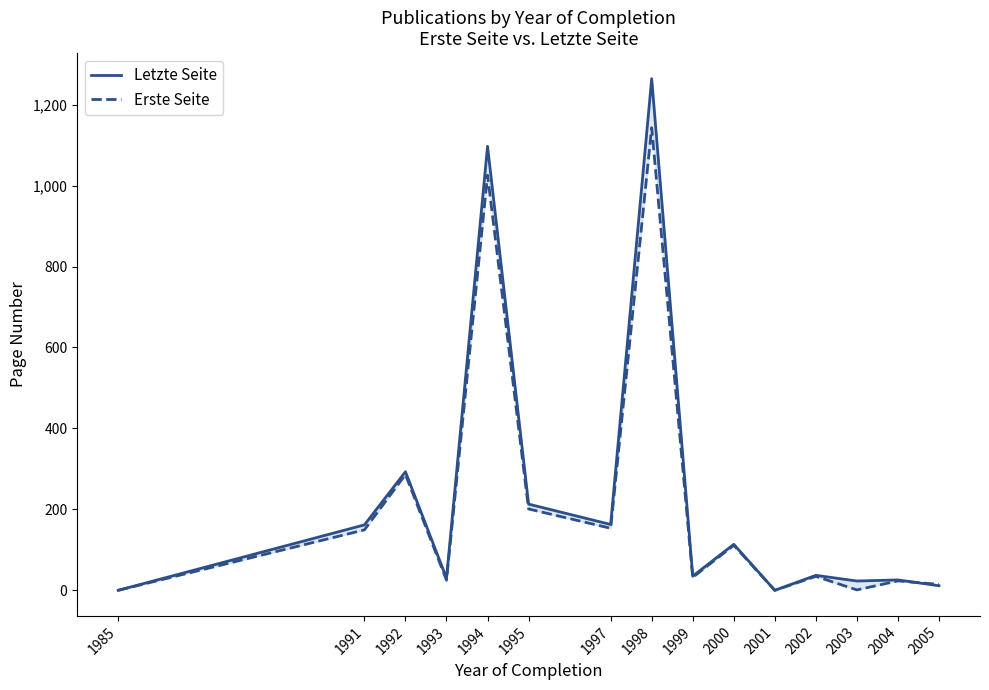

Reading left to right, transcribe all the data shown in this chart.

Letzte Seite: 1985=0.0	1991=161.7	1992=293.0	1993=30.0	1994=1097.0	1995=213.0	1997=162.7	1998=1264.0	1999=35.0	2000=113.7	2001=0.0	2002=37.0	2003=23.0	2004=25.7	2005=11.3
Erste Seite: 1985=0.0	1991=149.3	1992=286.0	1993=25.0	1994=1025.5	1995=201.0	1997=153.3	1998=1143.0	1999=32.0	2000=111.3	2001=0.0	2002=34.5	2003=1.0	2004=23.3	2005=14.7